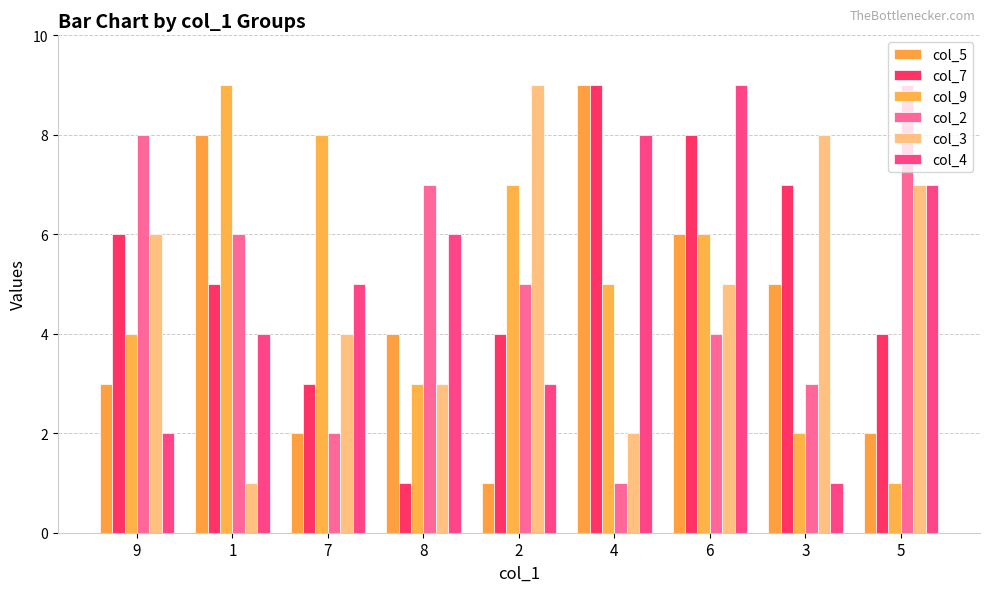

Does the chart contain stacked bars?

No